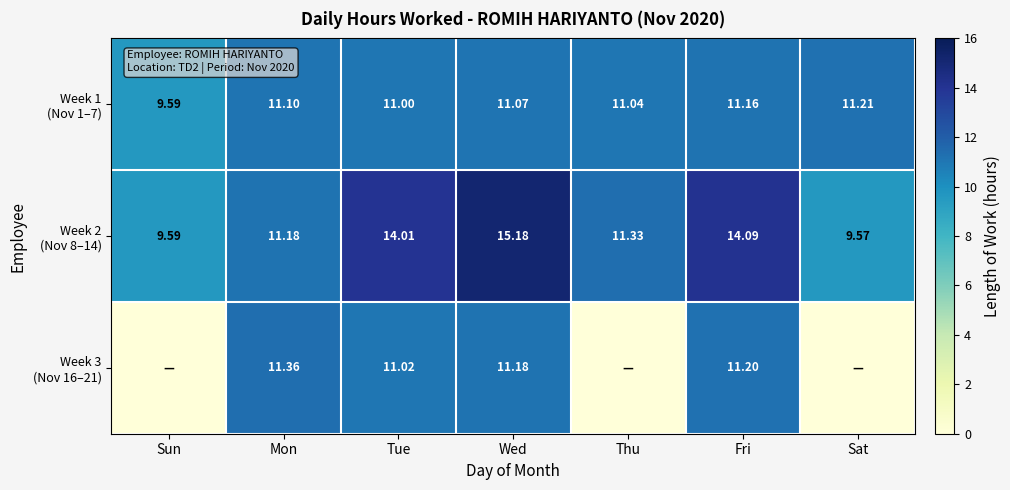

At how many categories does at least one series exceed 10?

6